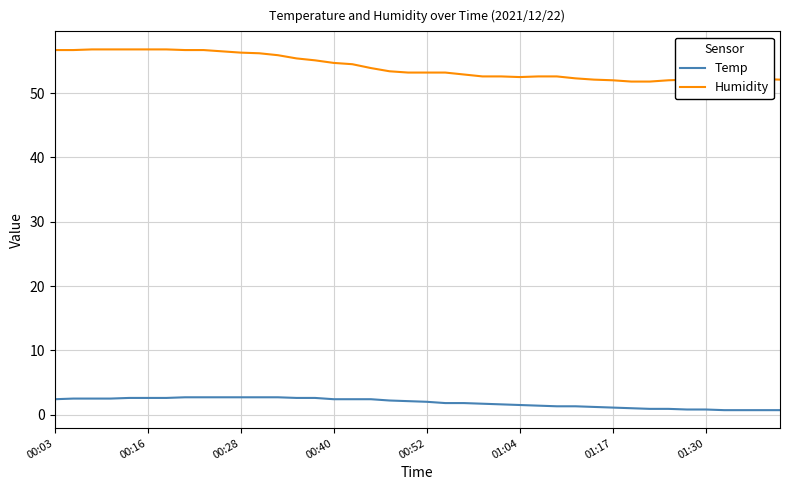

What is the difference between the maximum and minimum values in the Humidity series?

5.0